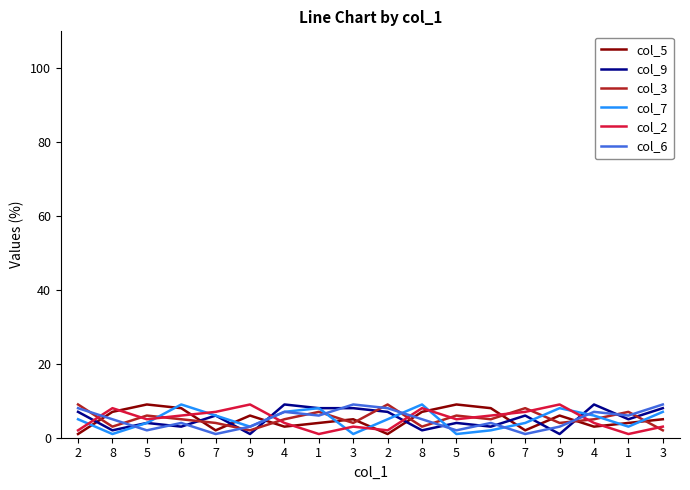

How many col_3 values are between 4 and 7?

11